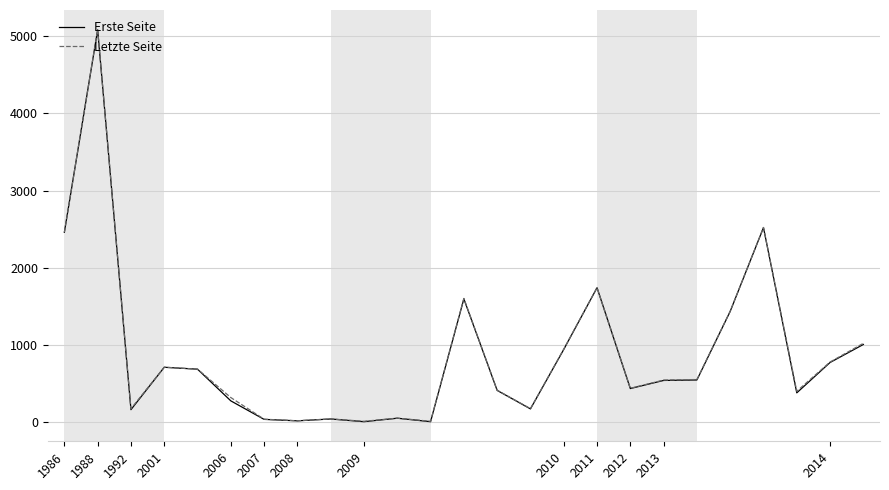

How many values in the Erste Seite series are below 536?

12